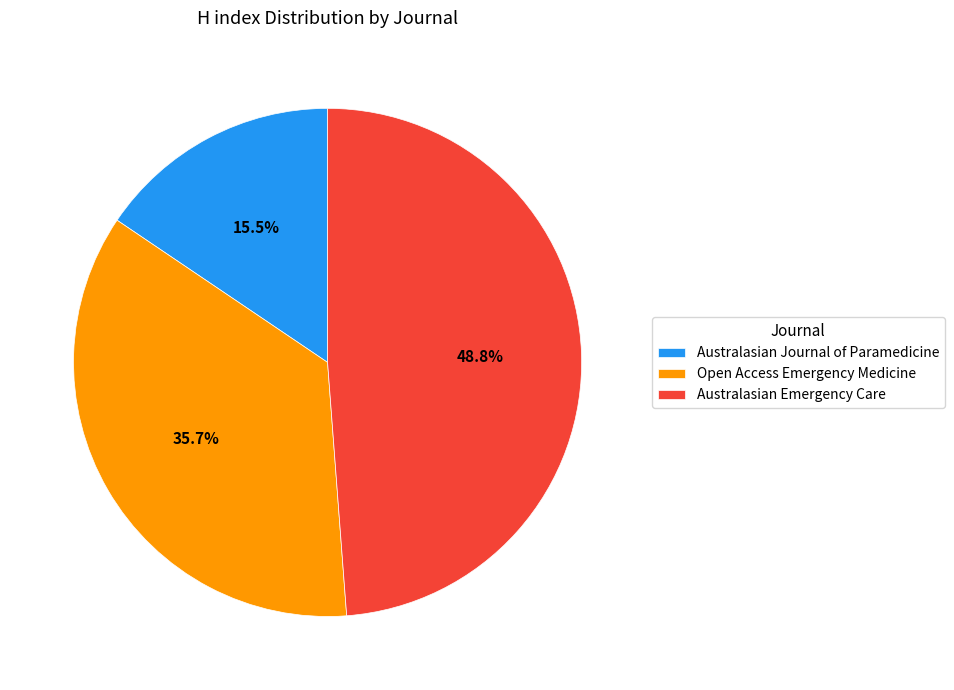

Does Australasian Emergency Care represent more than half of the total?

No